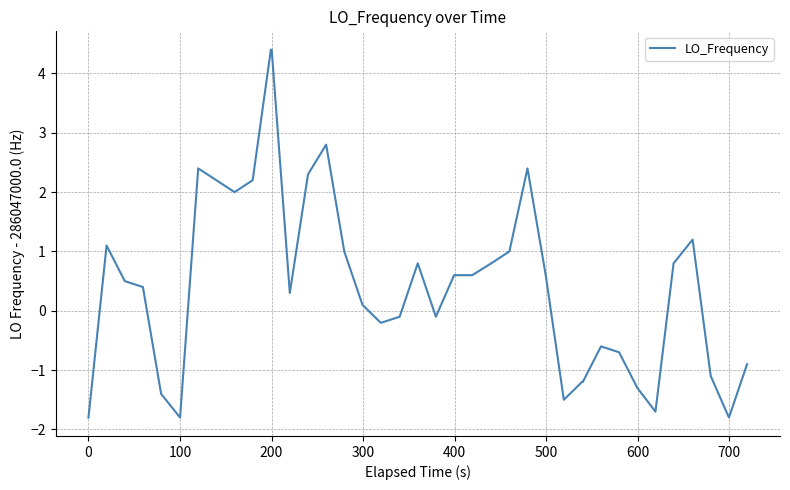

What is the difference between the maximum and minimum values?

6.2